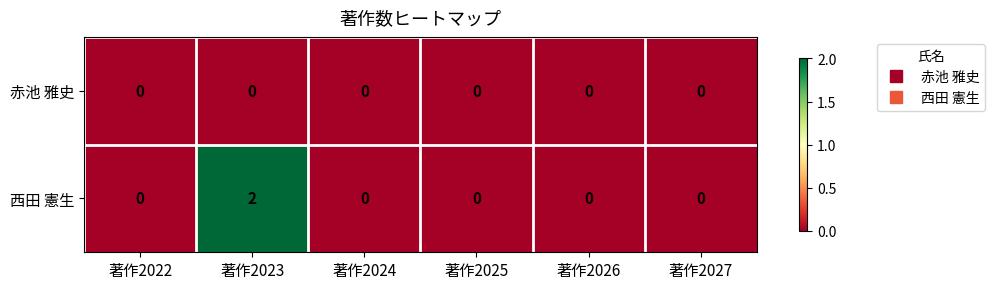

Reading right to left, list all the values displayed in this chart.

赤池 雅史: 0	0	0	0	0	0
西田 憲生: 0	0	0	0	2	0